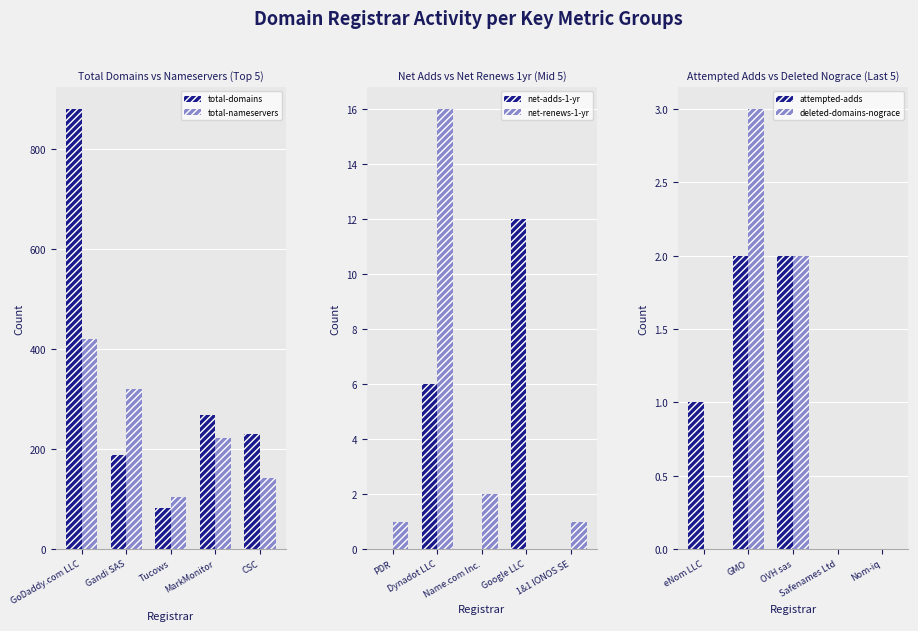

What is the approximate value of total-domains at Gandi SAS, to the nearest 50?

200